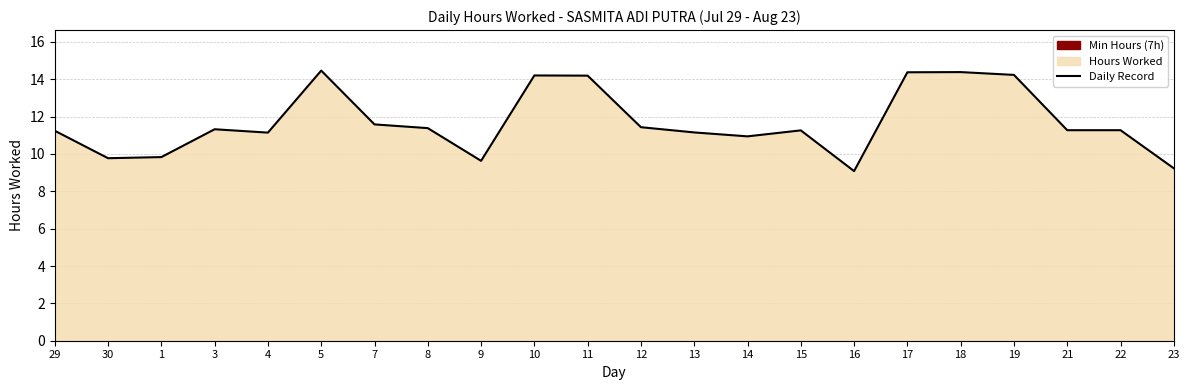

True or false: the data shows 5.3 at 12.

False